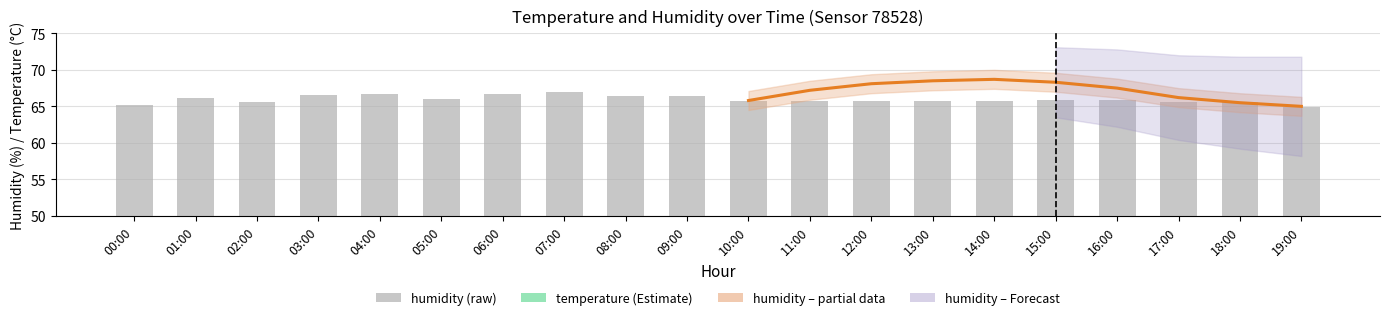

What is the label of the 13th bar from the right?

07:00